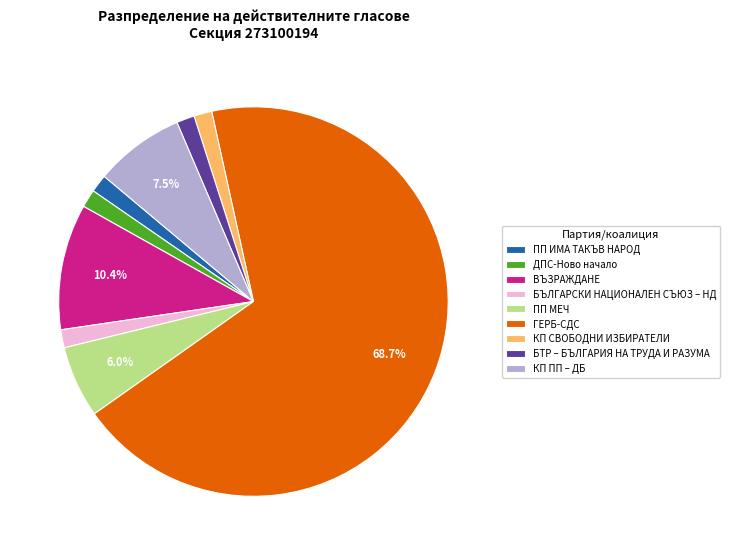

How many segments does this pie chart have?

9